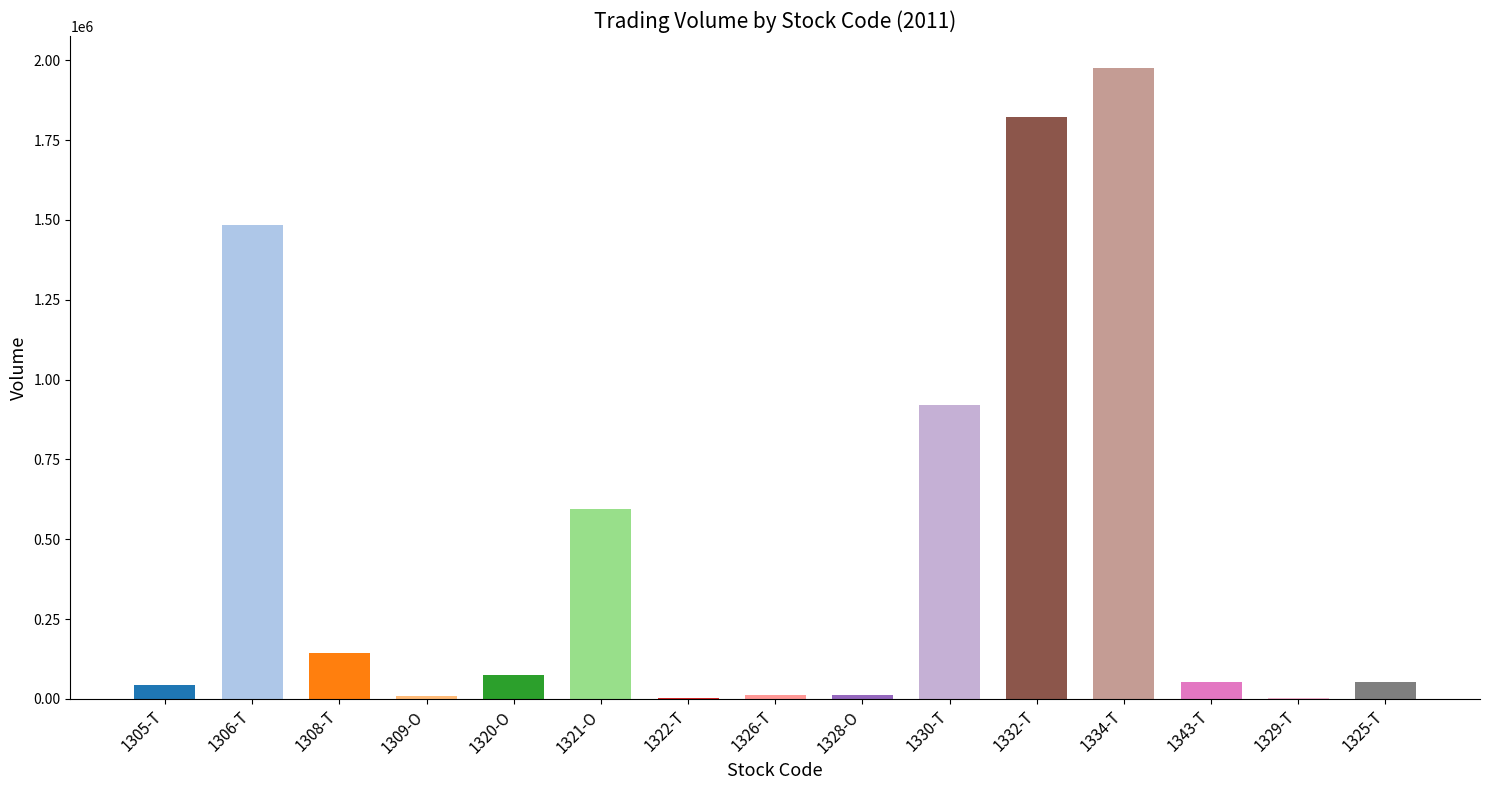

What is the sum of all values?

7204984